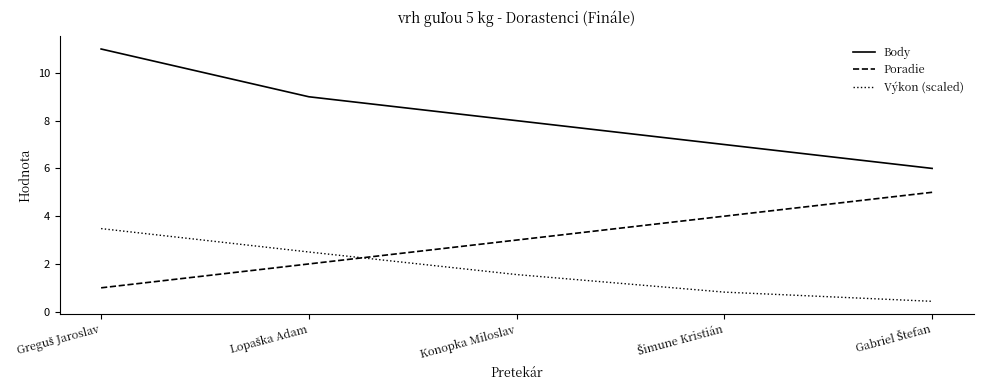

List the series in order of their peak value, lowest first.

Výkon (scaled), Poradie, Body